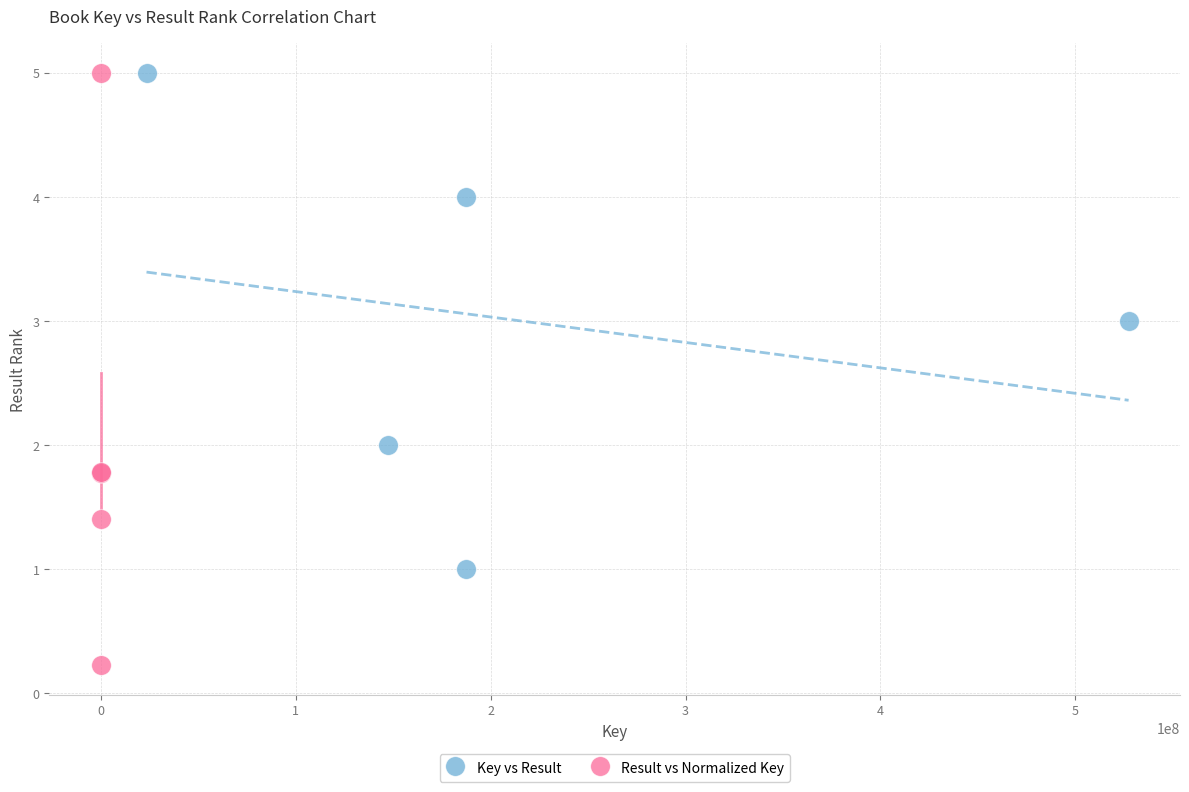

Which series reaches the minimum Y coordinate?

Result vs Normalized Key